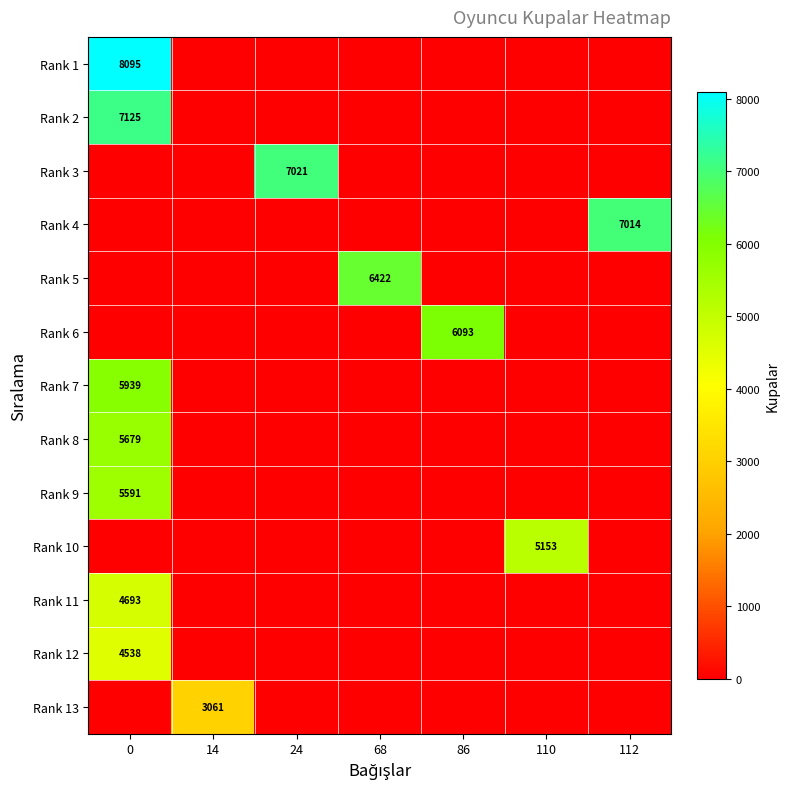

Is it true that Rank 12 equals 2486 at 0?

False